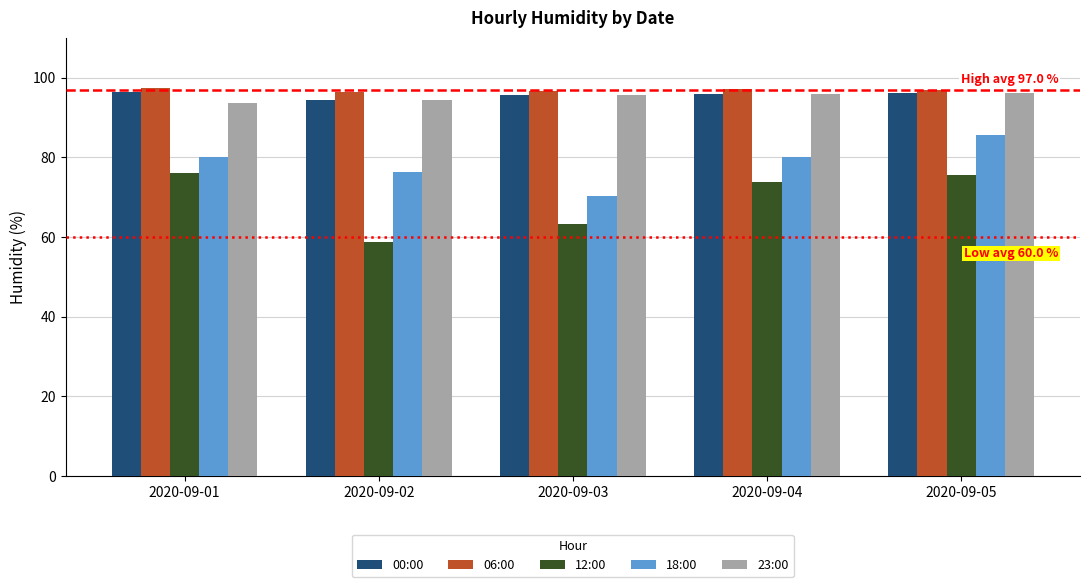

Which series has the largest total across all categories?

06:00